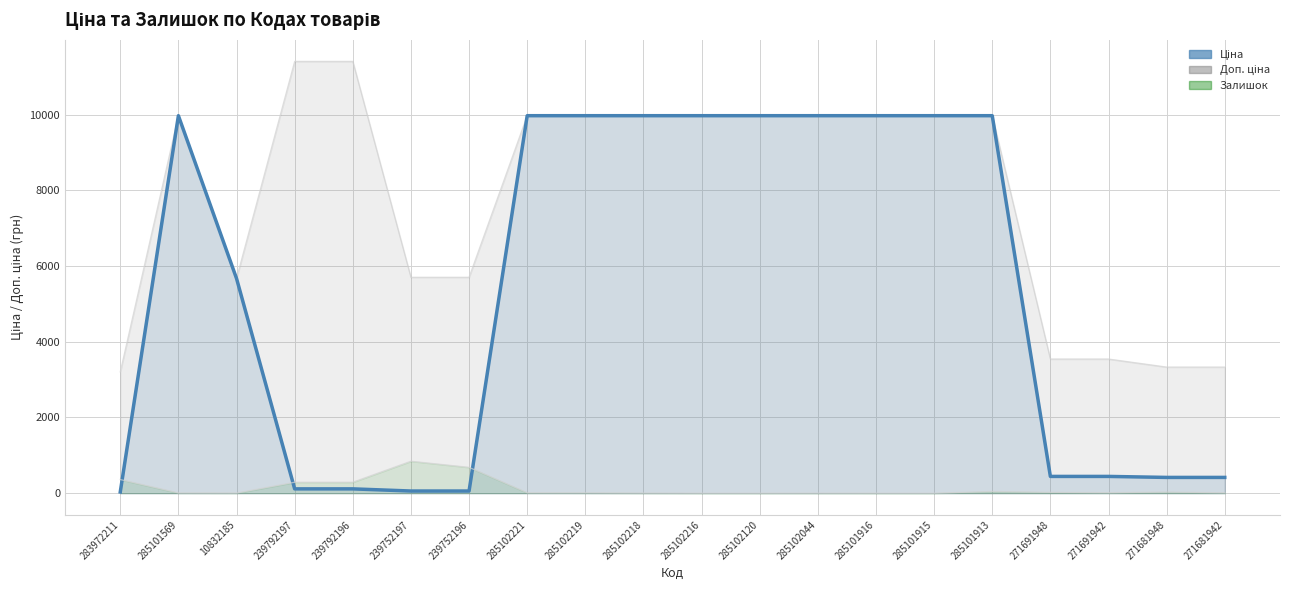

What is the spread (max minus min) of values at 239792197?

11295.9